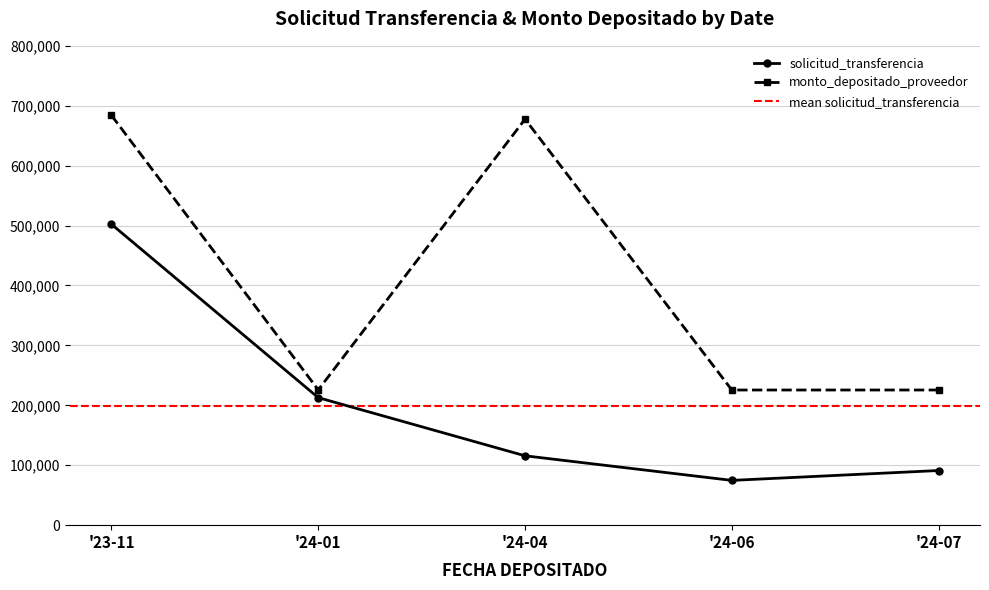

True or false: solicitud_transferencia has more than 1 interior local peaks.

False